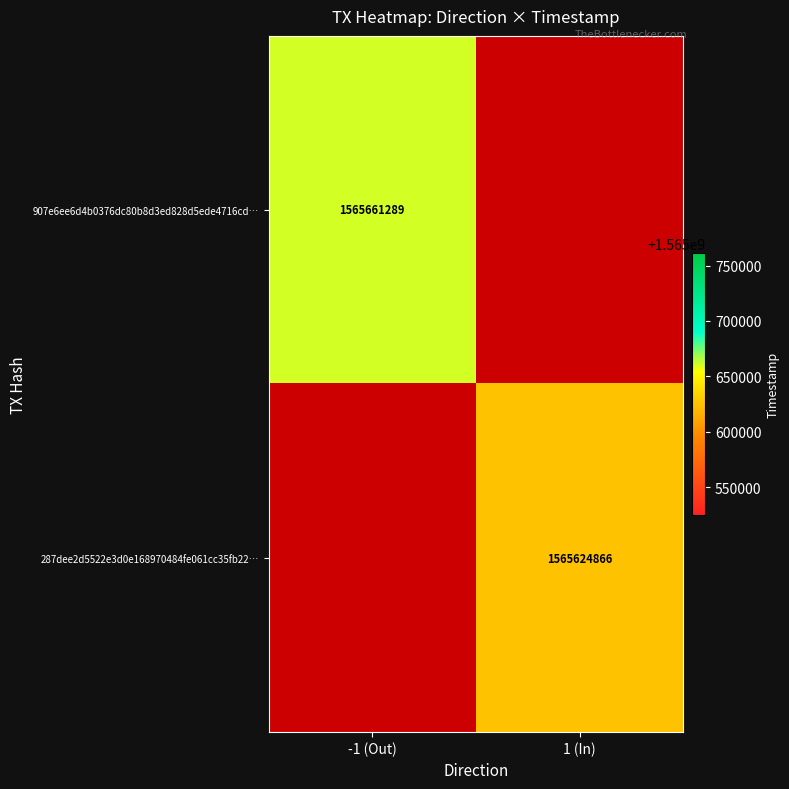

The 287dee2d5522e3d0e168970484fe061cc35fb22… series shows 535713602 at 1 (In). True or false?

False